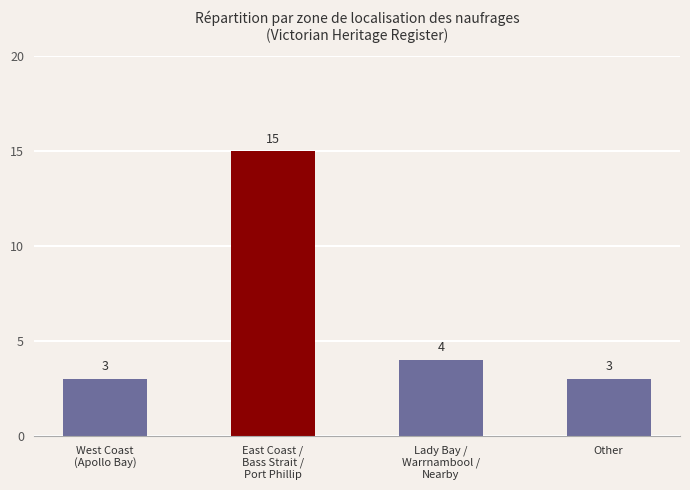

What is the change in value from East Coast /
Bass Strait /
Port Phillip to Lady Bay /
Warrnambool /
Nearby?

-11